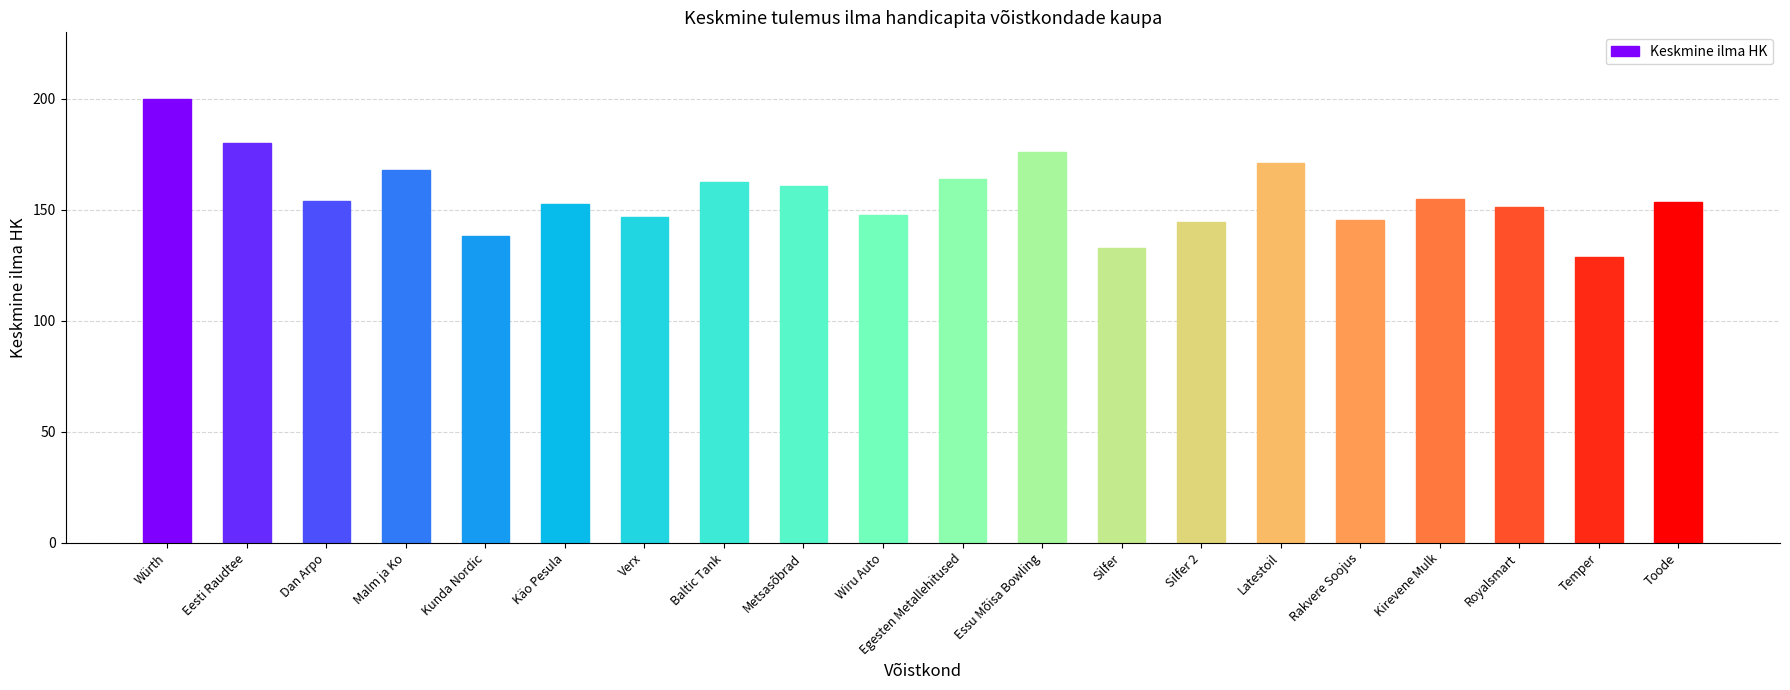

What is the value of the 9th bar from the left?

160.7